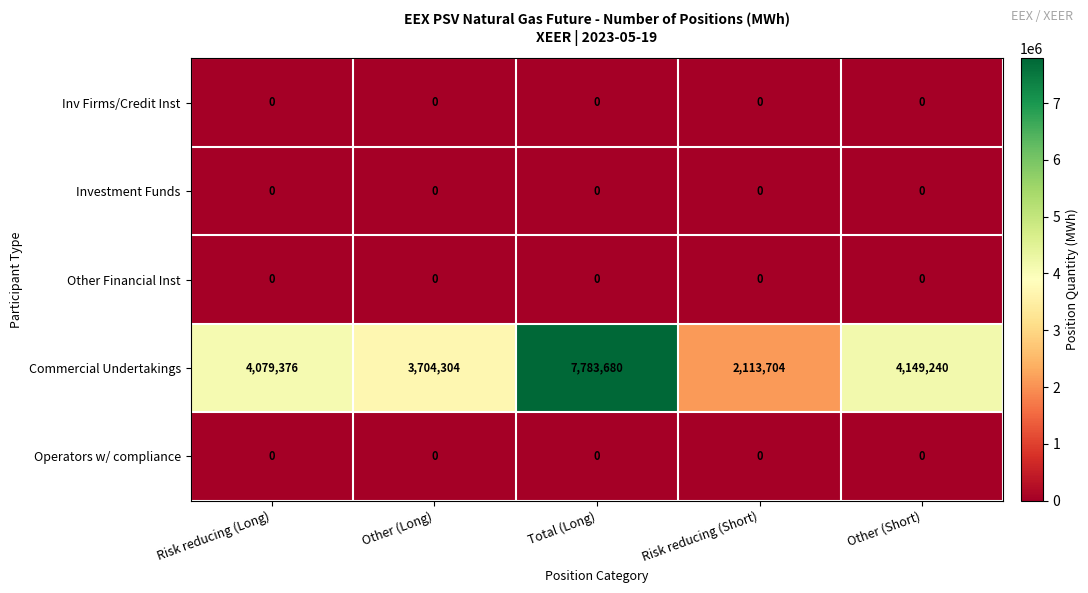

Between Other (Long) and Risk reducing (Short), which series saw the biggest shift?

Commercial Undertakings